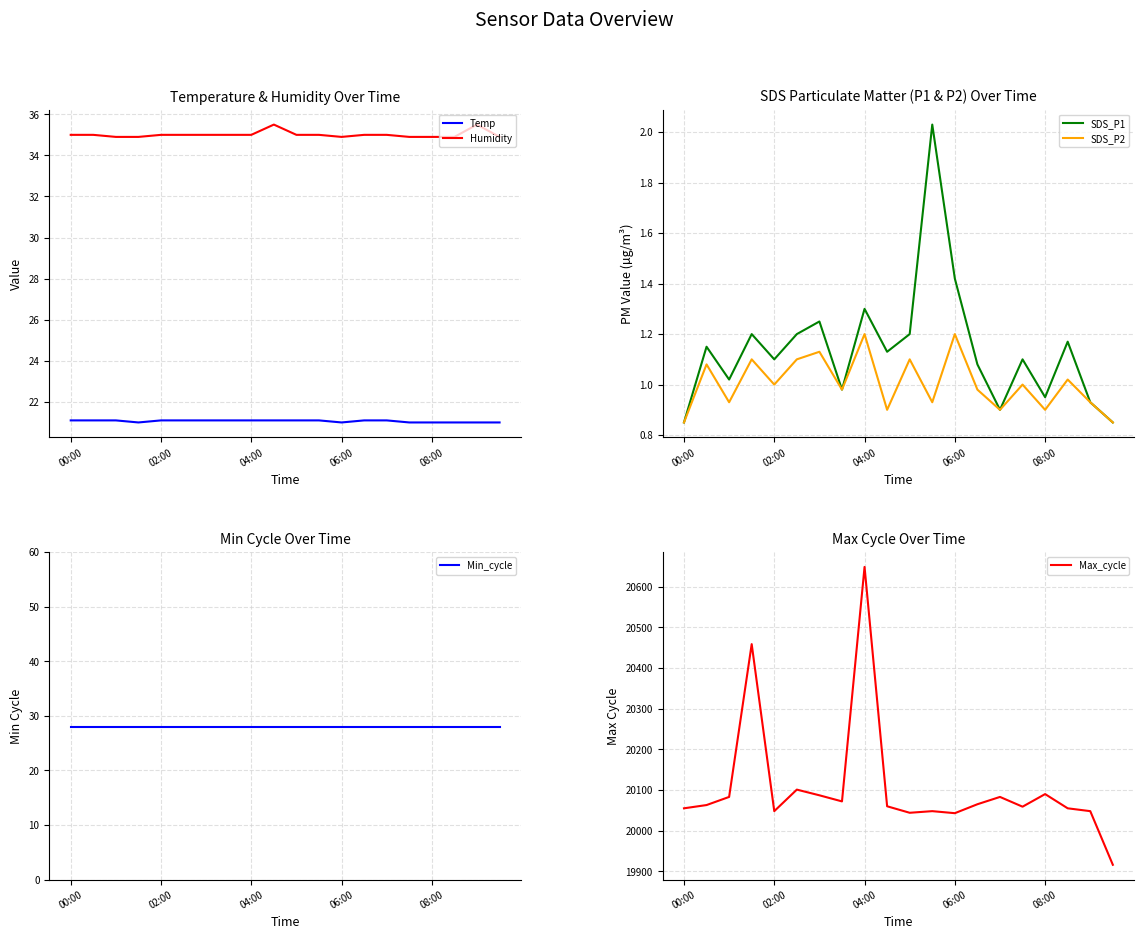

What is the highest value of the Temp series?

21.1